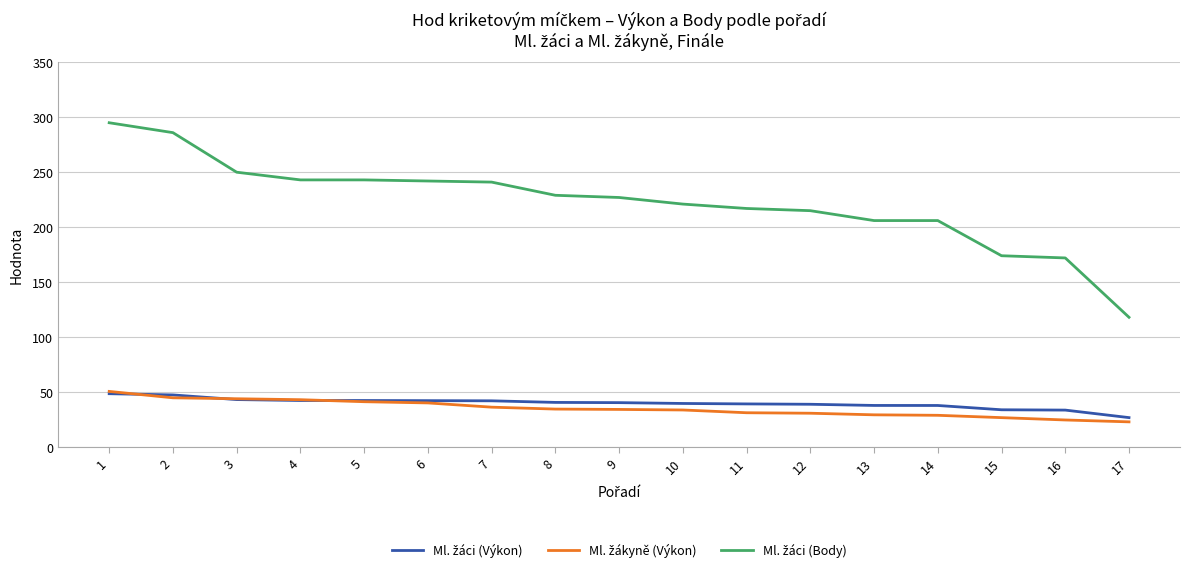

What is the difference between the highest and lowest values at 10?

187.3